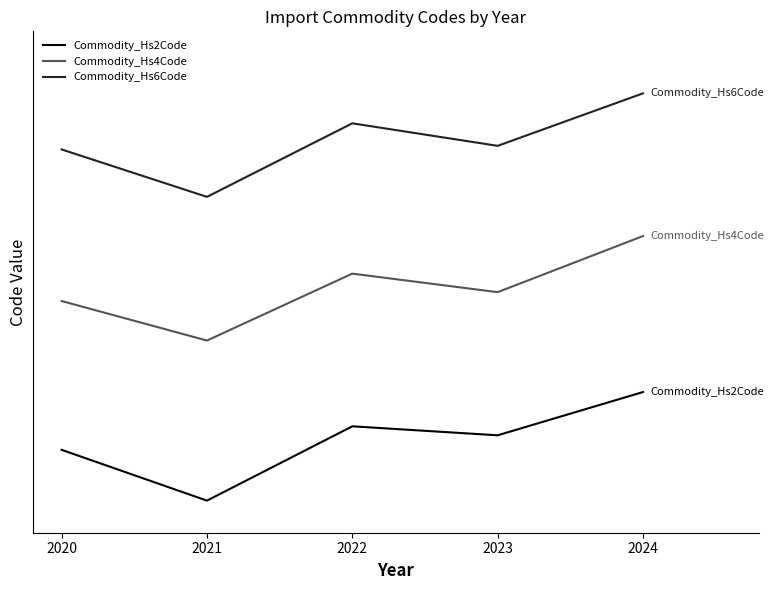

Between 2024 and 2021, which is larger?

2024